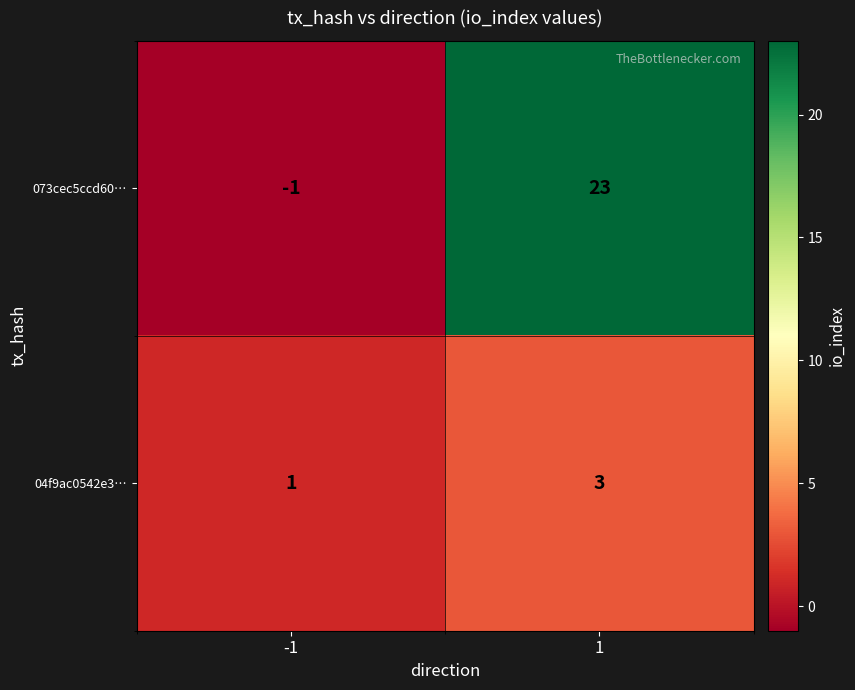

At which category is the sum across all series the highest?

1